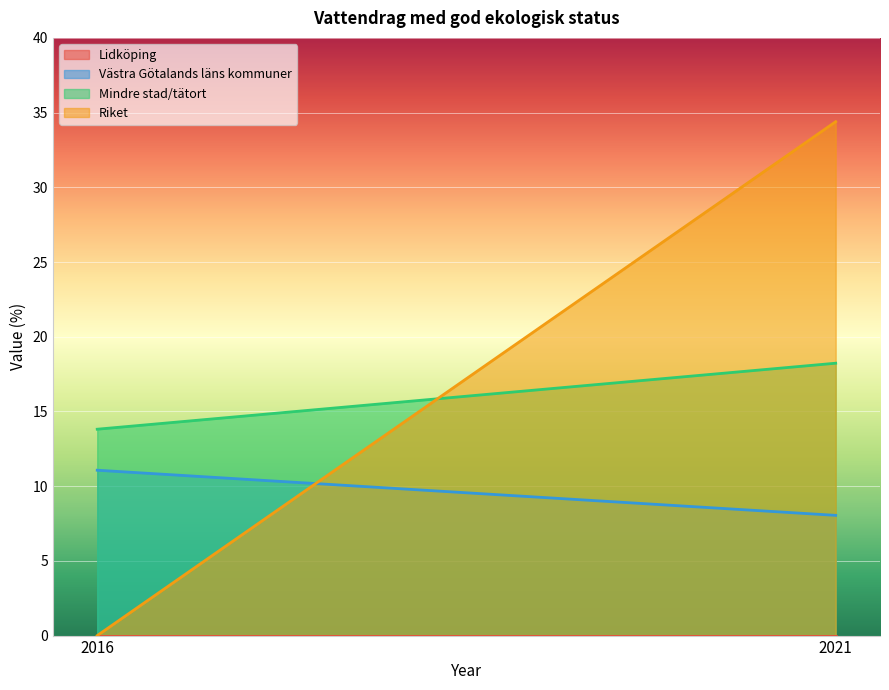

True or false: Mindre stad/tätort has a value of 13.8 at 2016.

True